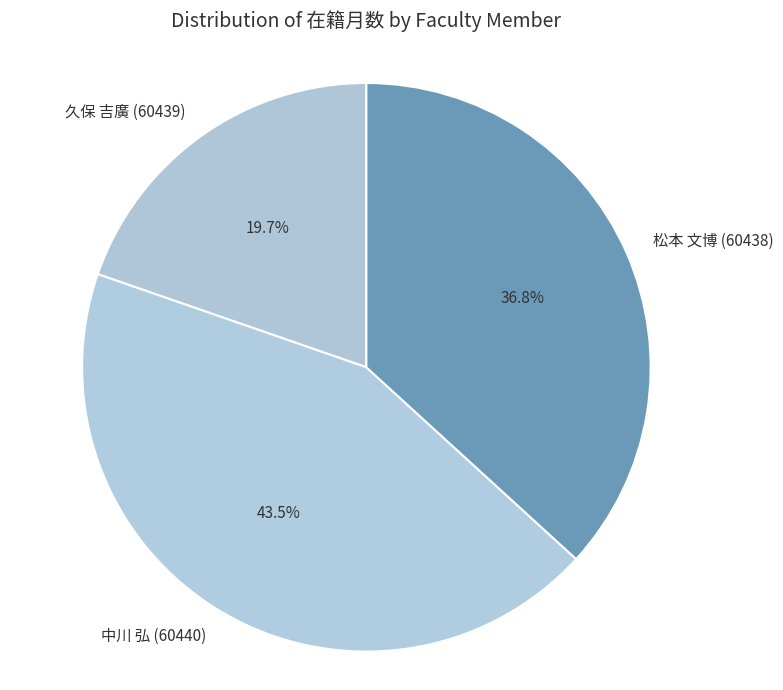

True or false: 久保 吉廣 (60439) accounts for 34% of the total.

False